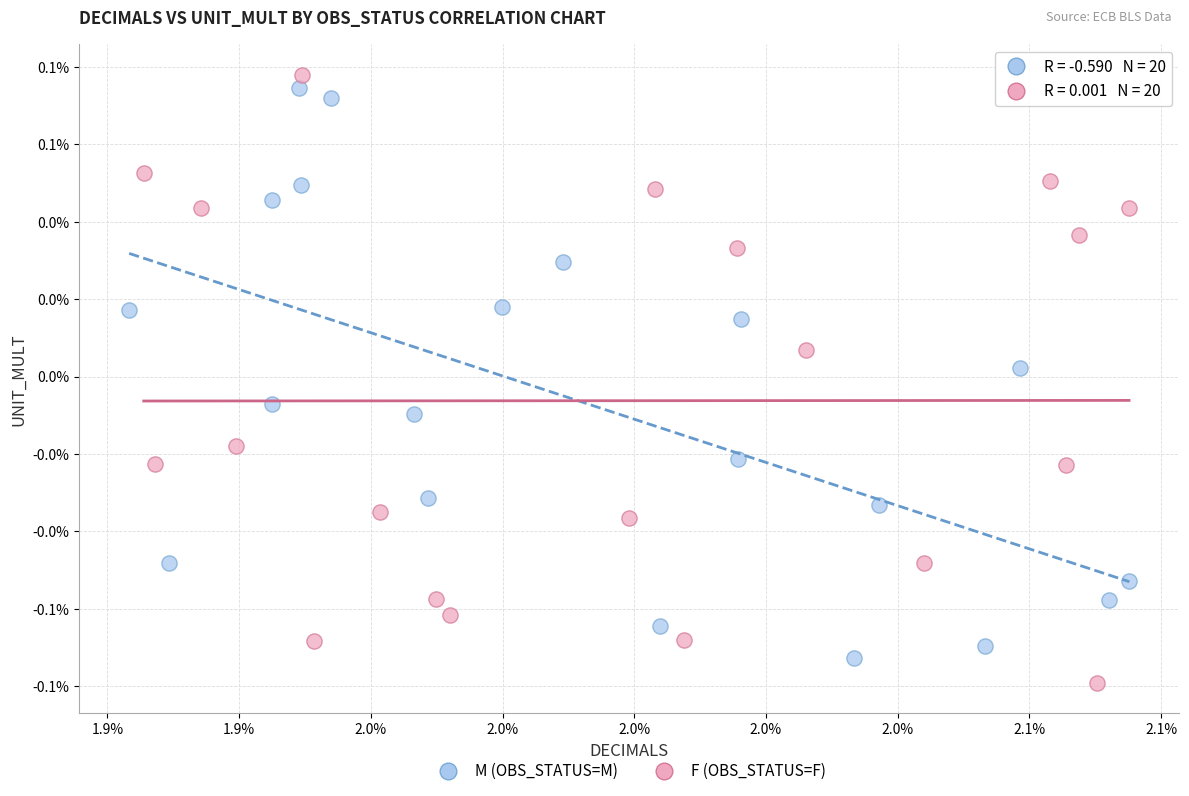

Which series contains the highest Y value?

F (OBS_STATUS=F)